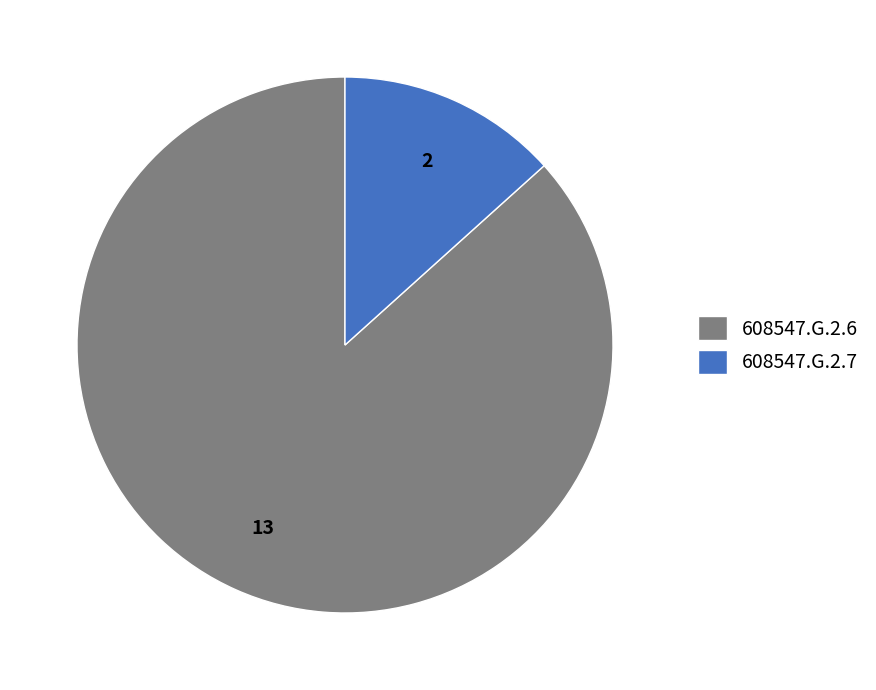

Which category accounts for the majority?

608547.G.2.6